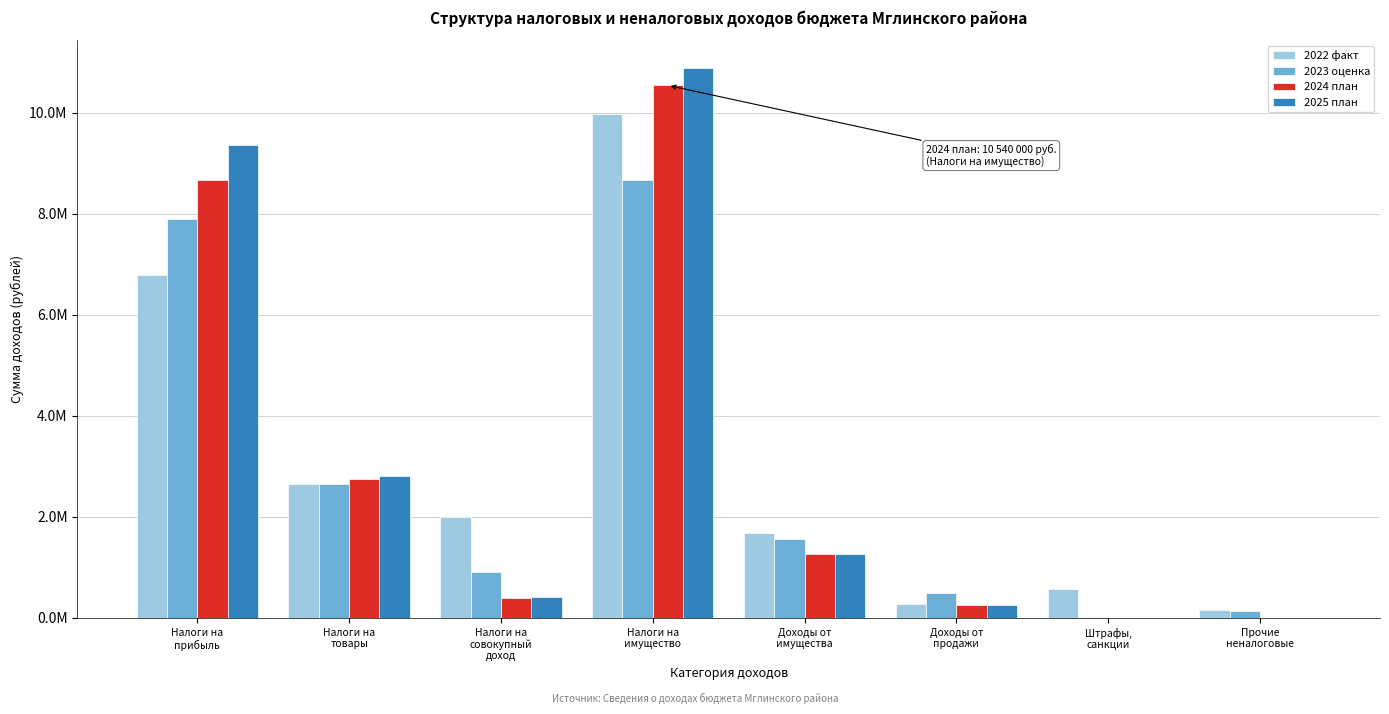

What are all the series names shown in the legend?

2022 факт, 2023 оценка, 2024 план, 2025 план